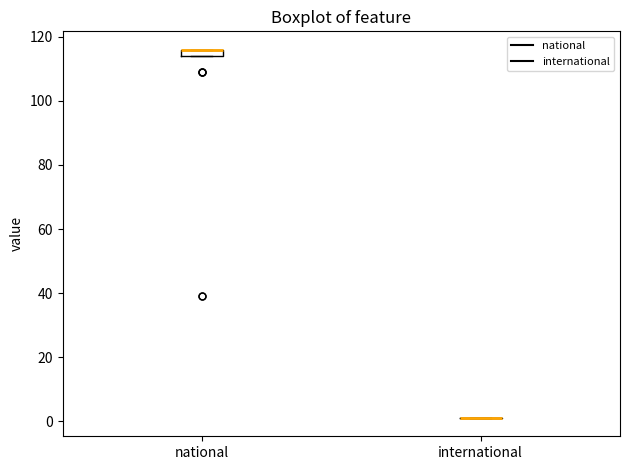

Which box is the tallest, from its lower edge to its upper edge?

national